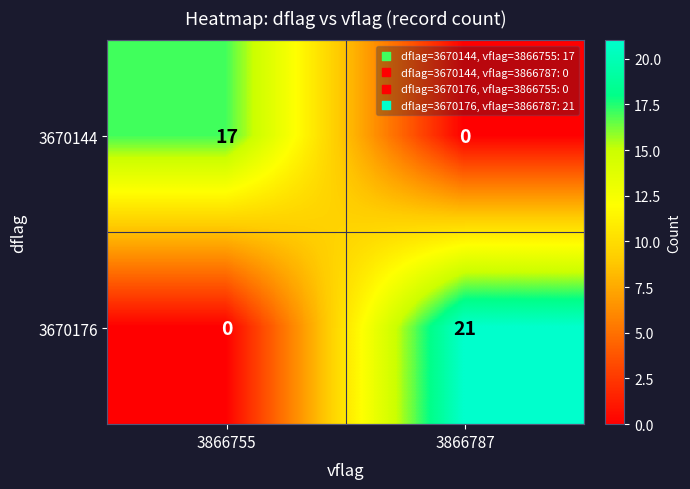

Which category has the lowest value in the 3670144 series?

3866787